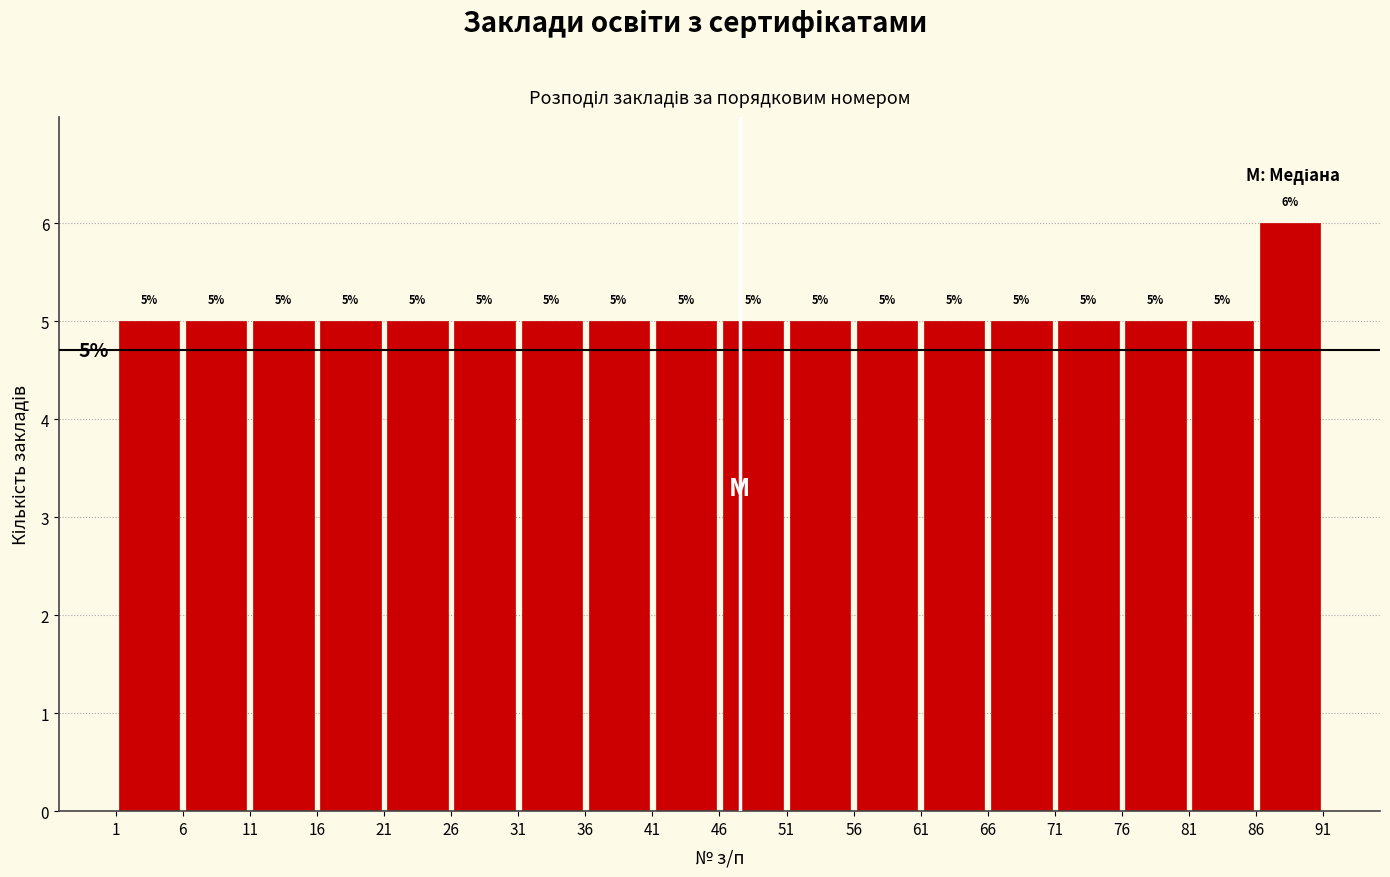

Reading left to right, list every bar in this chart as the range it spans on the x-axis followed by its height.

1 to 6: 5
6 to 11: 5
11 to 16: 5
16 to 21: 5
21 to 26: 5
26 to 31: 5
31 to 36: 5
36 to 41: 5
41 to 46: 5
46 to 51: 5
51 to 56: 5
56 to 61: 5
61 to 66: 5
66 to 71: 5
71 to 76: 5
76 to 81: 5
81 to 86: 5
86 to 91: 6